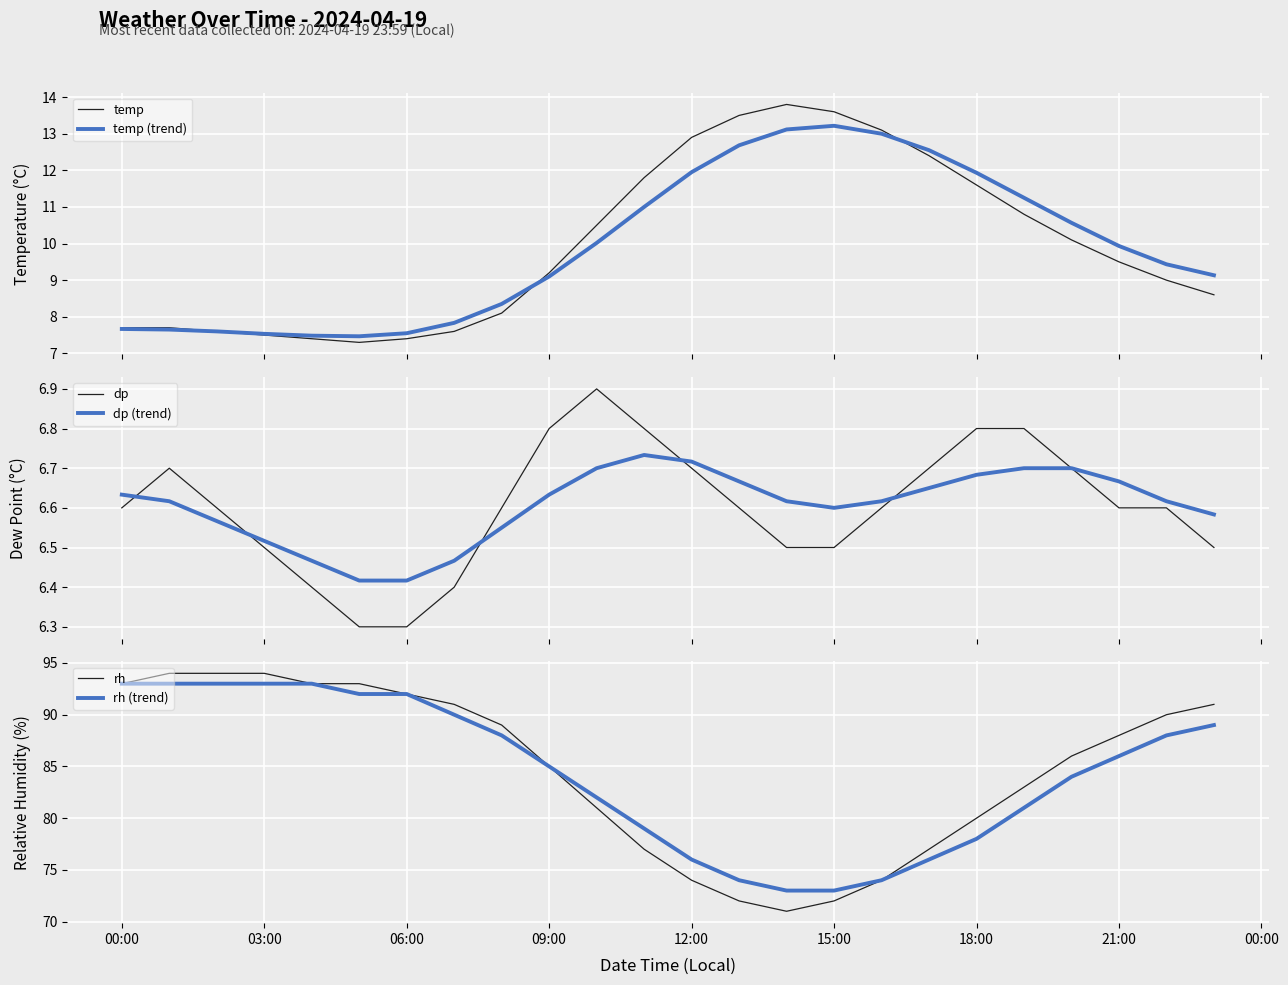

How many data points in rh are above 88?

11